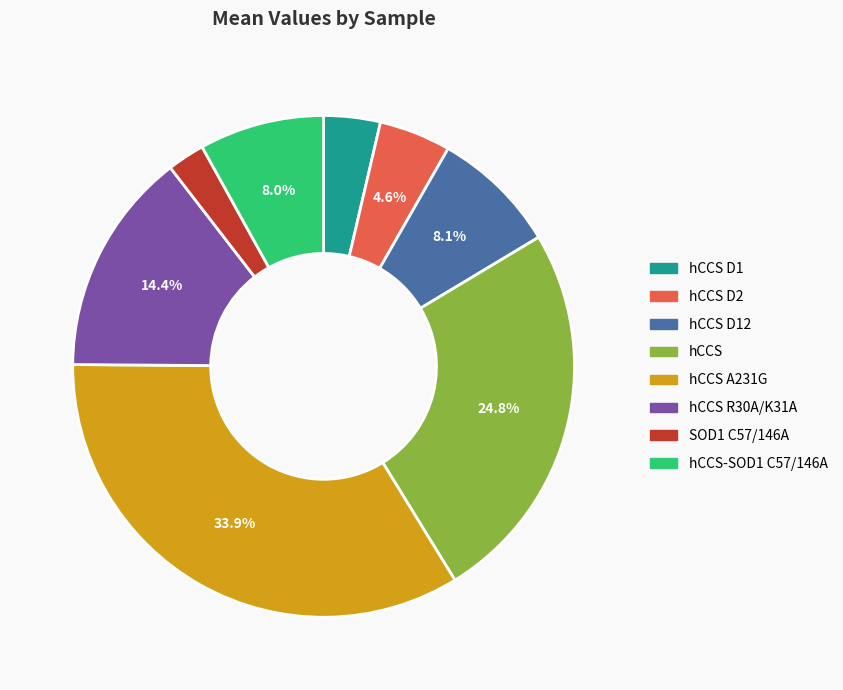

Does any single category account for the majority?

No